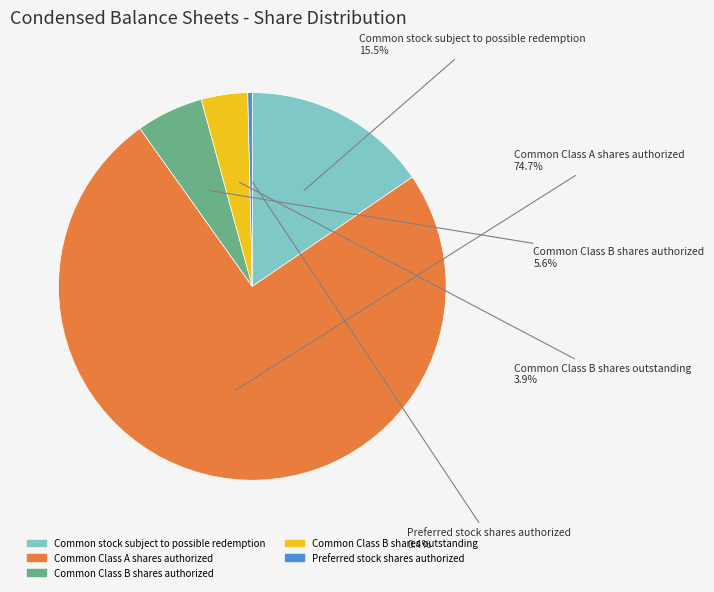

Which slice is the smallest?

Preferred stock shares authorized